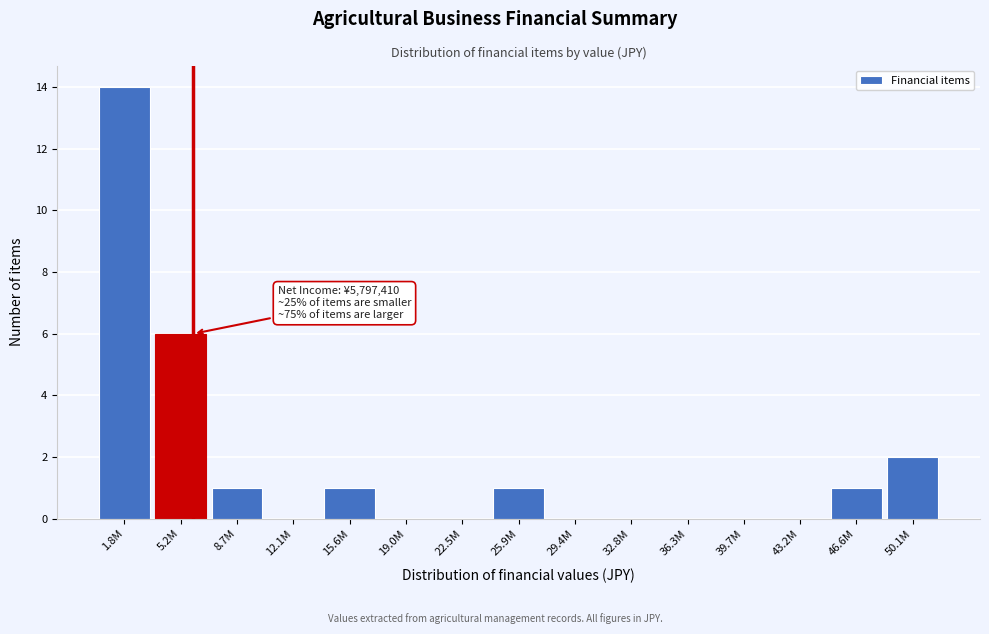

Approximately how many times larger is the value at 1.8M compared to 8.7M?

14.0